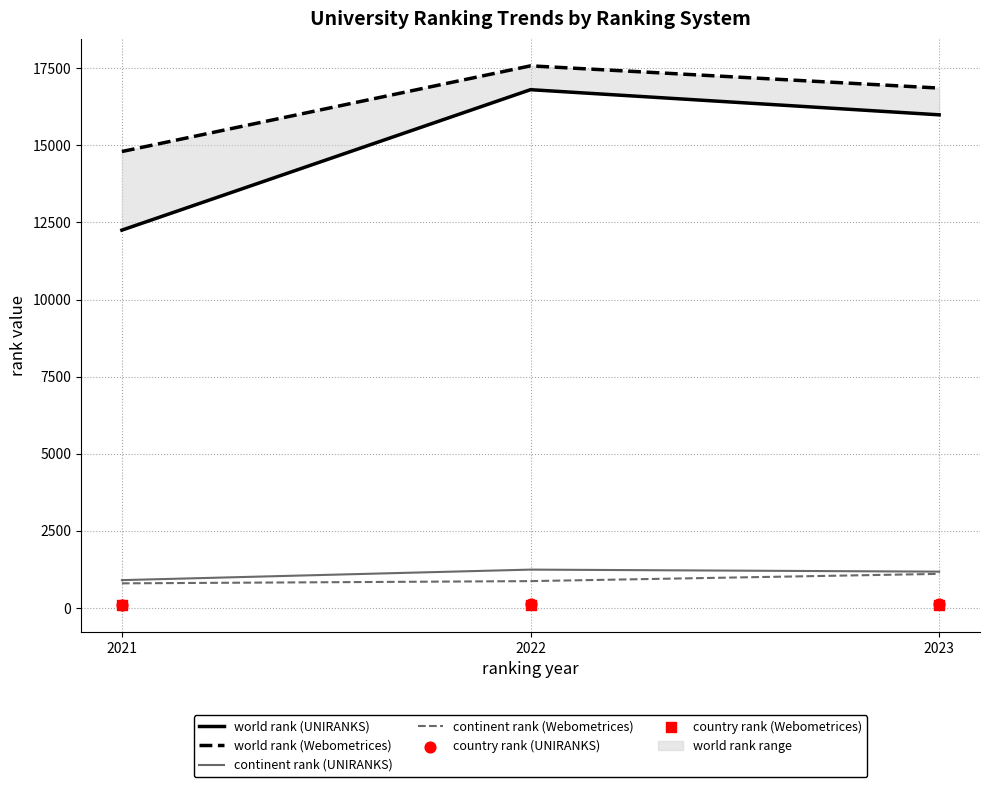

What is the total value across all series at 2021?

28959